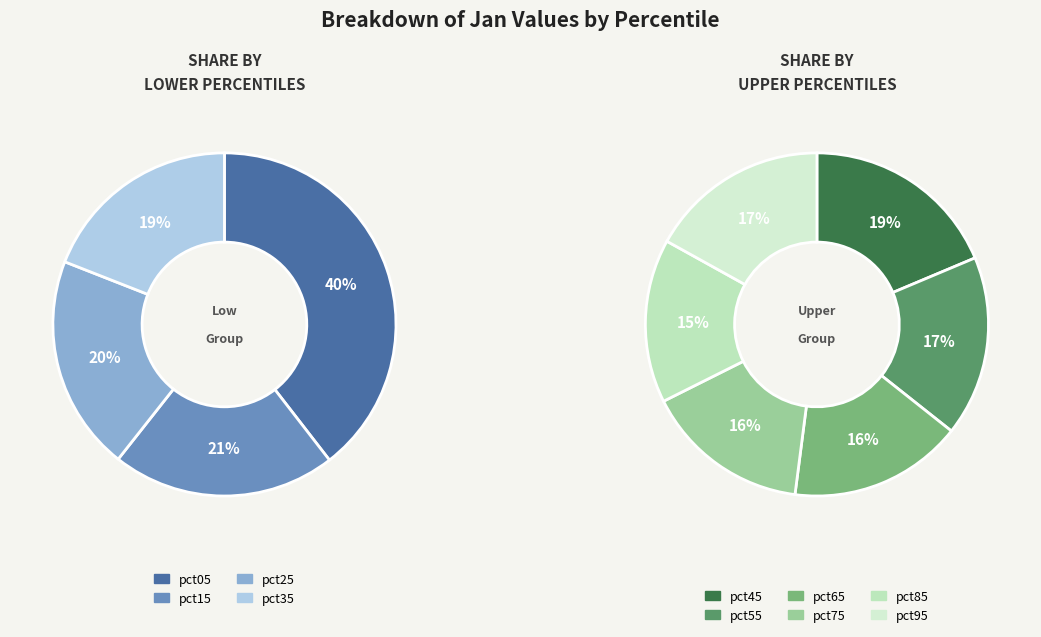

What is the smallest slice in the pie chart?

pct85